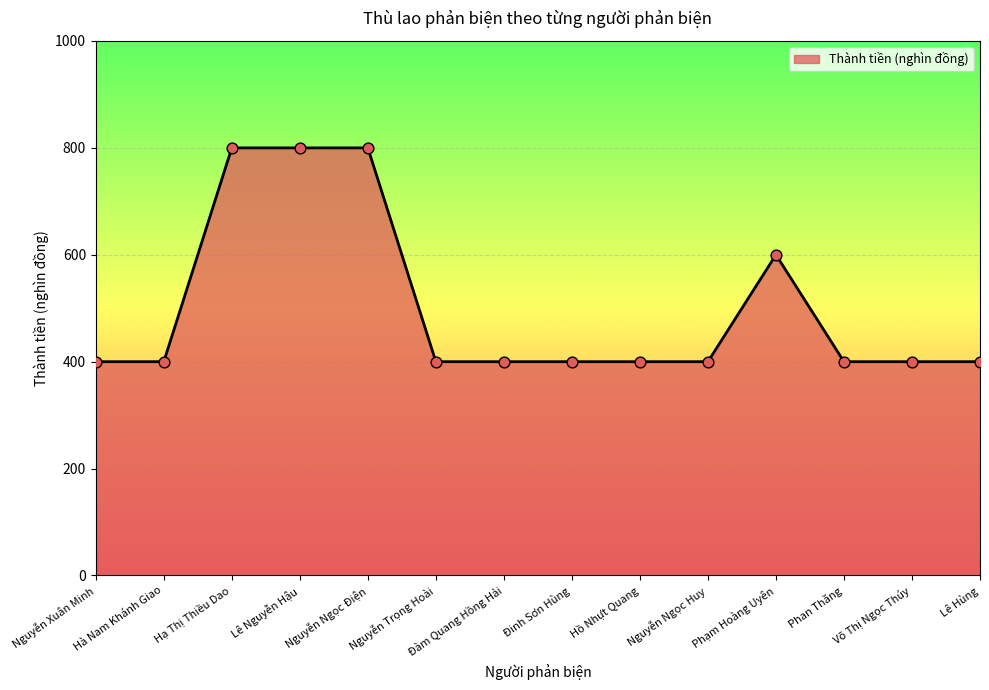

Approximately how many times larger is the value at Võ Thị Ngọc Thúy compared to Nguyễn Trọng Hoài?

1.0